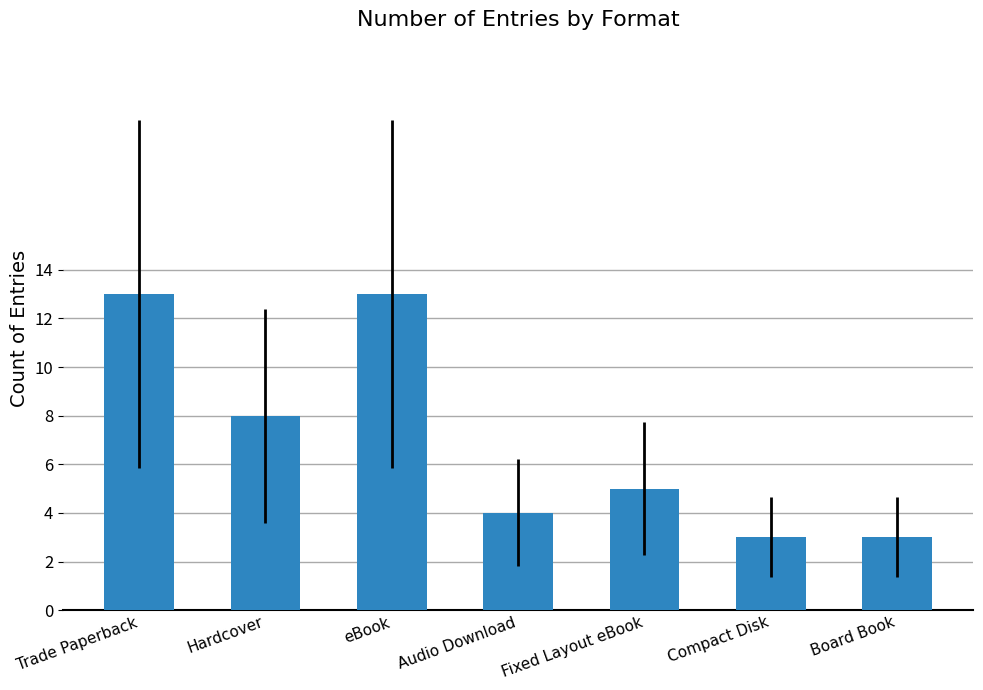

What is the label of the 2nd bar from the right?

Compact Disk